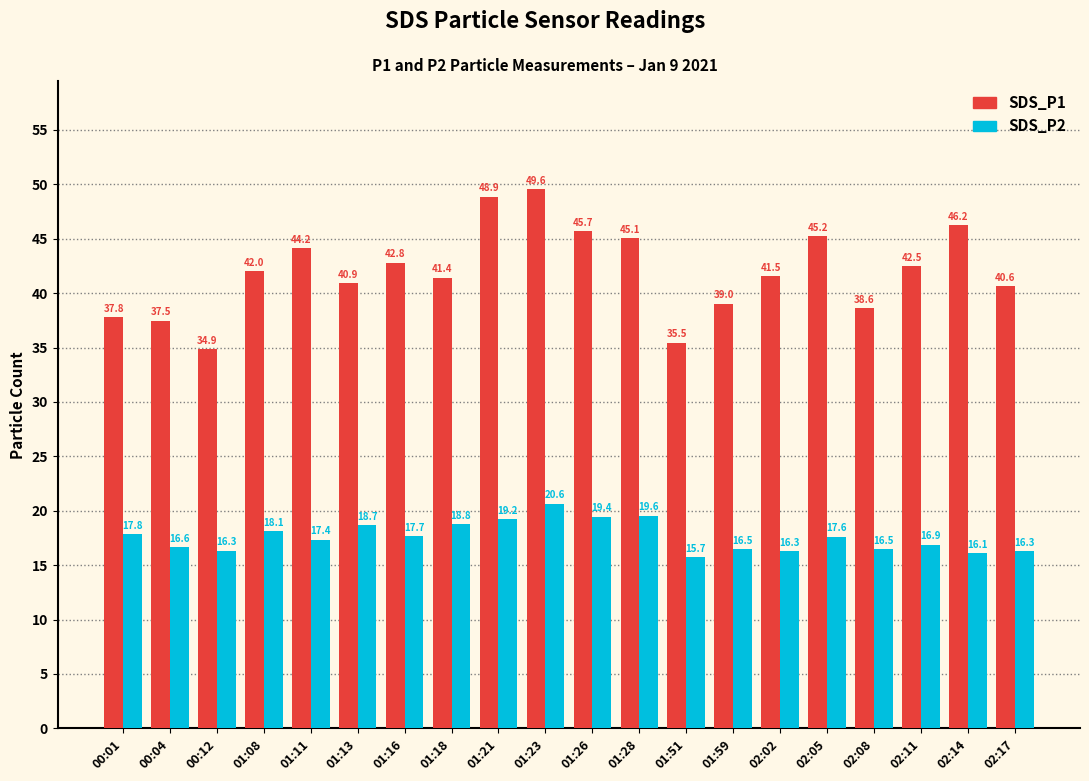

At which label is SDS_P1 closest to 42?

01:08